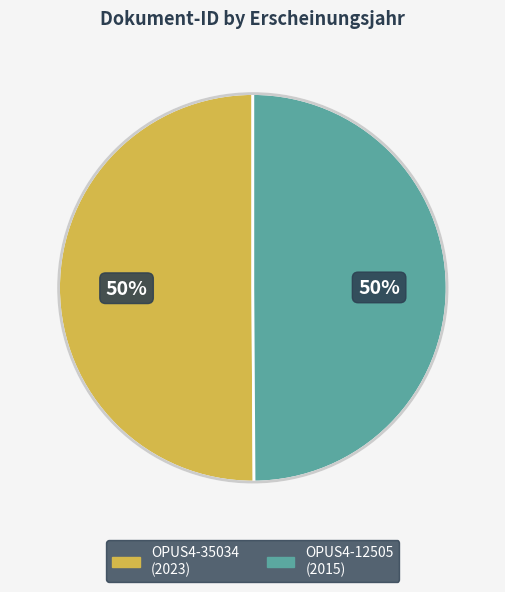

Do OPUS4-12505 and OPUS4-35034 together represent more than half of the pie?

Yes